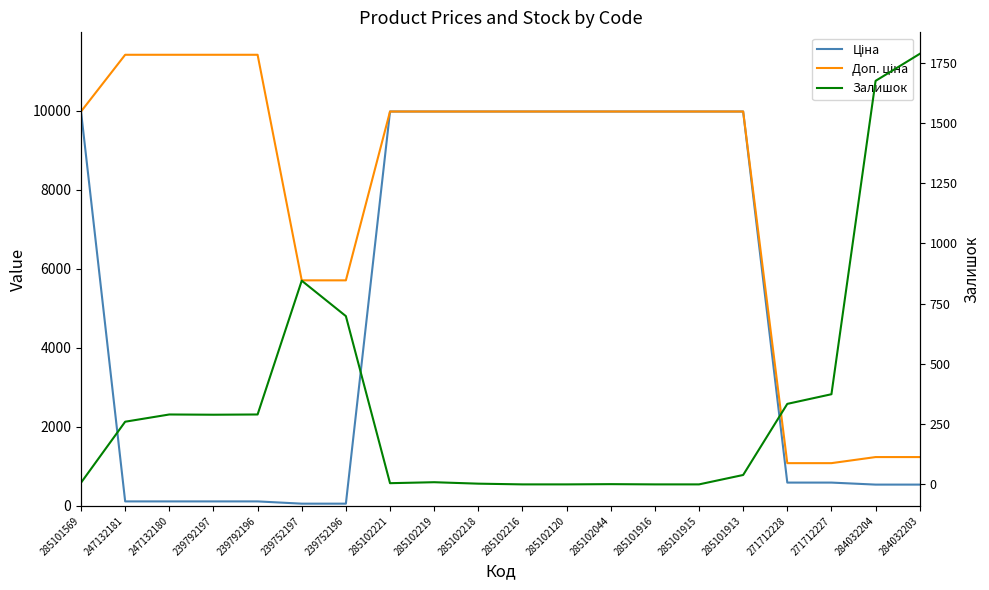

List the series in order of their overall mean, lowest first.

Залишок, Ціна, Доп. ціна